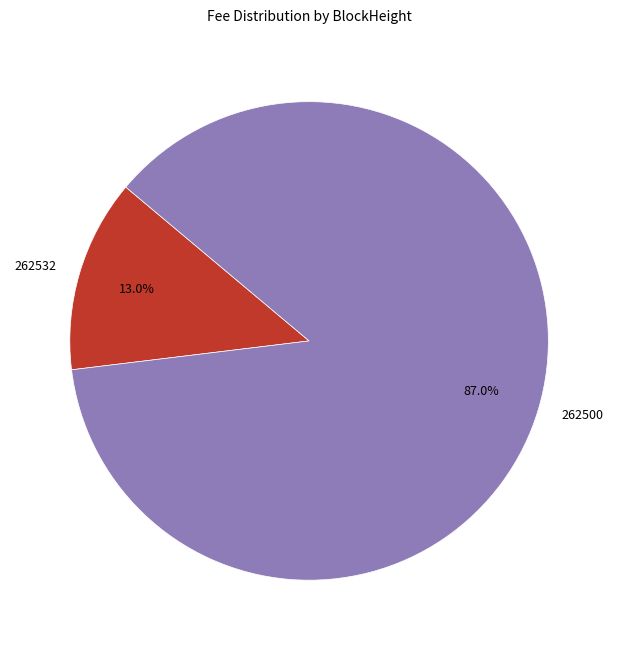

What is the smallest slice in the pie chart?

262532